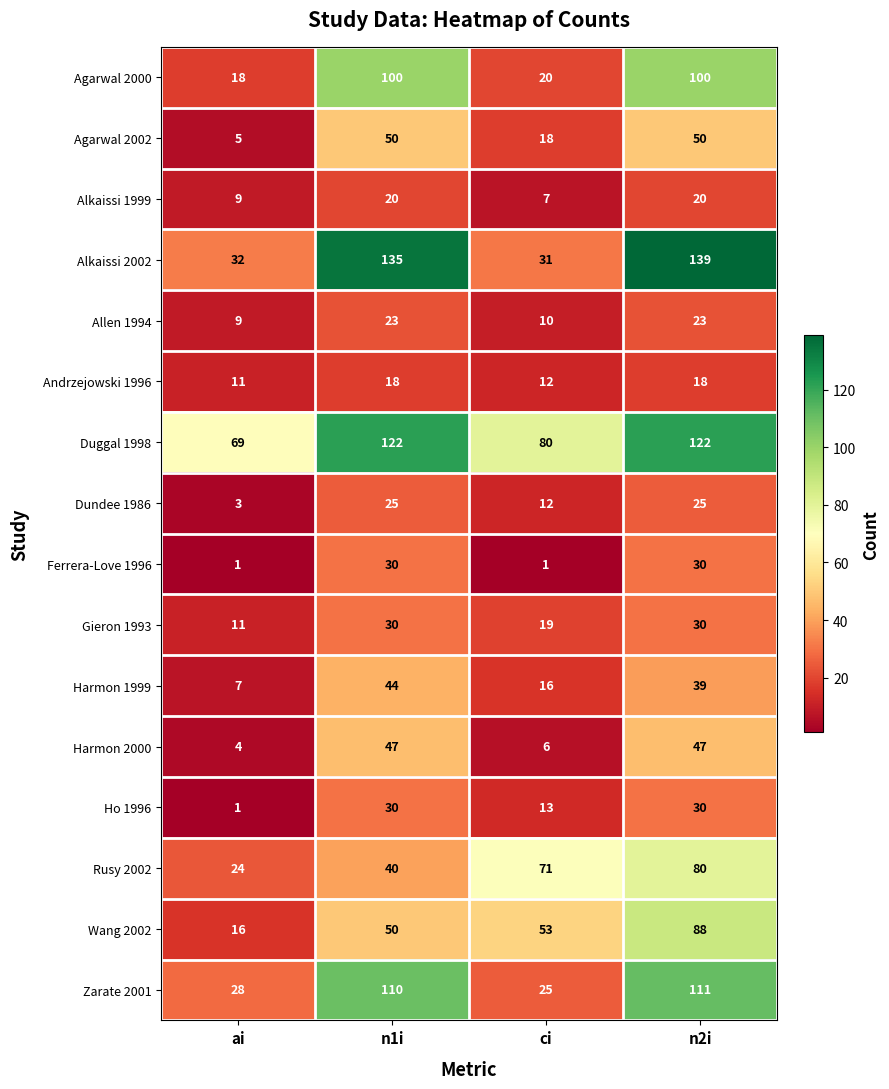

What is the total value across all series at ci?

394